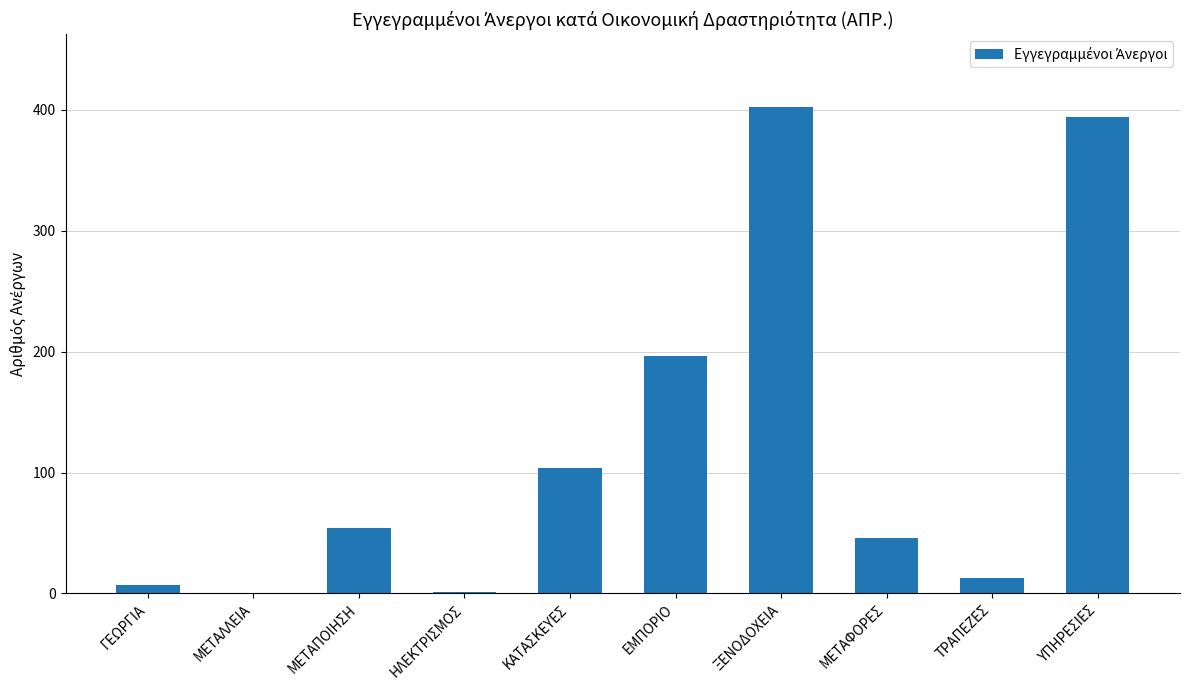

What is the change in value from ΜΕΤΑΛΛΕΙΑ to ΜΕΤΑΦΟΡΕΣ?

+46